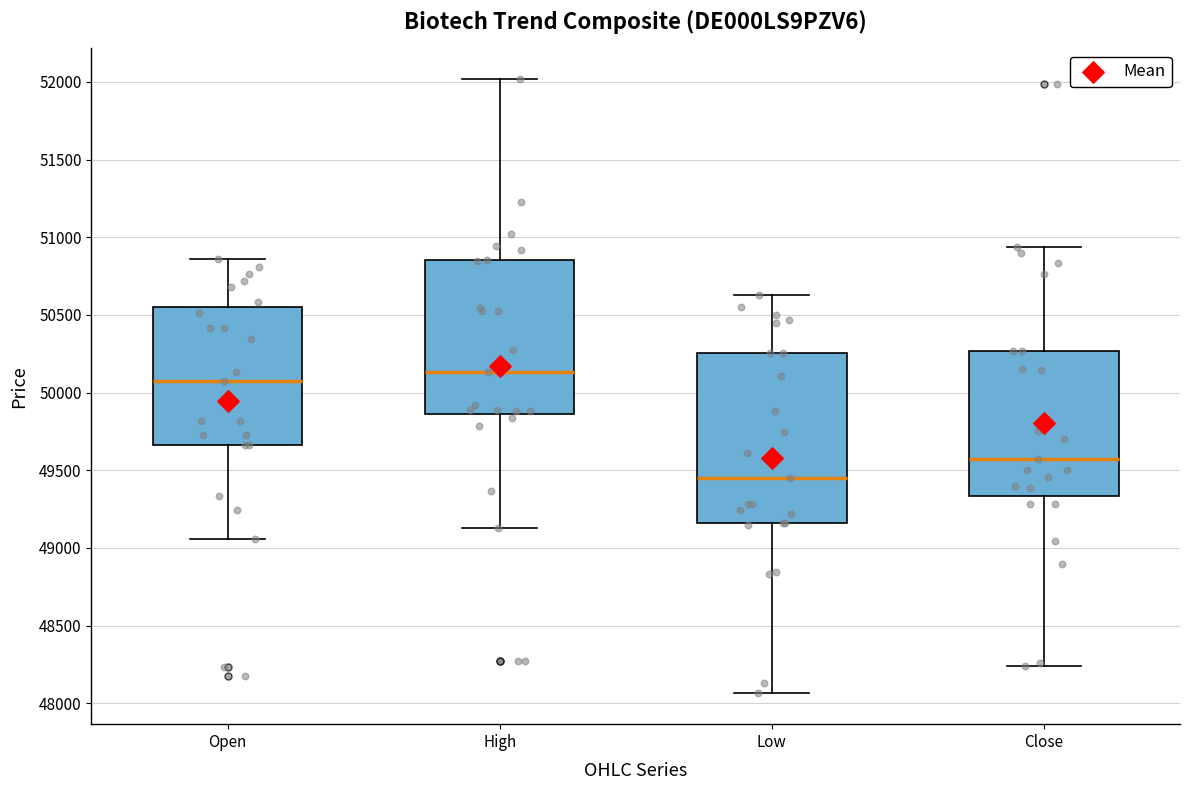

Which box is the tallest, from its lower edge to its upper edge?

Low